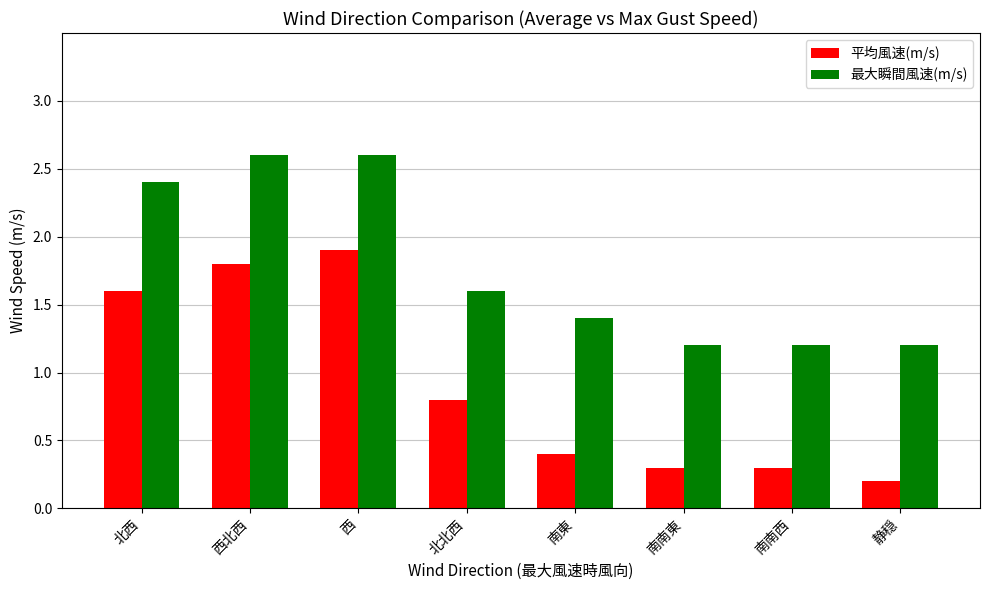

The 最大瞬間風速(m/s) series shows 2.6 at 西. True or false?

True